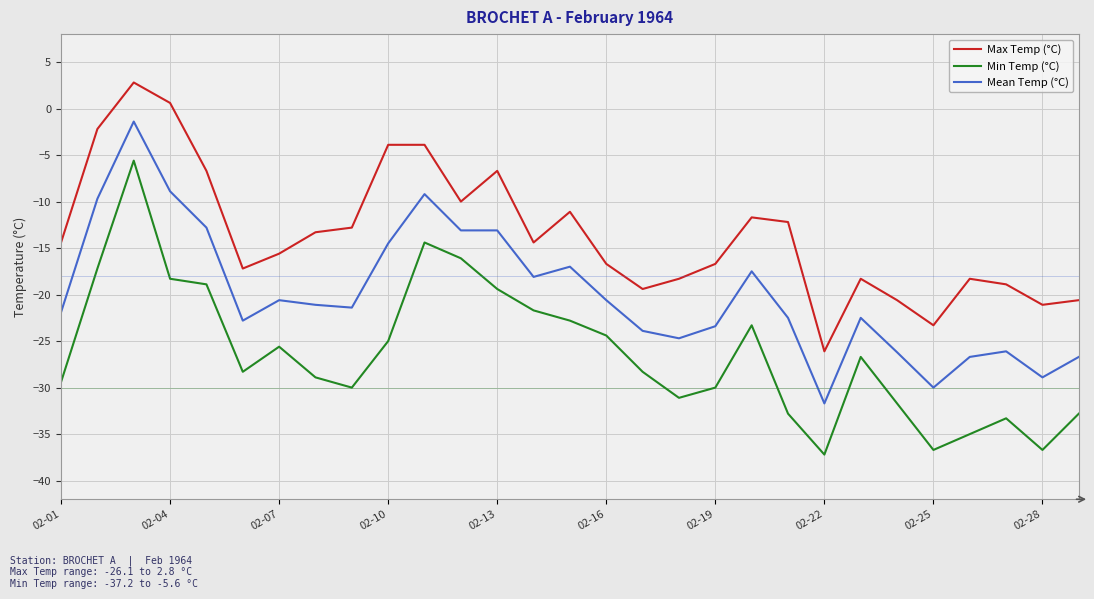

True or false: Min Temp (°C) and Max Temp (°C) cross at least once.

False